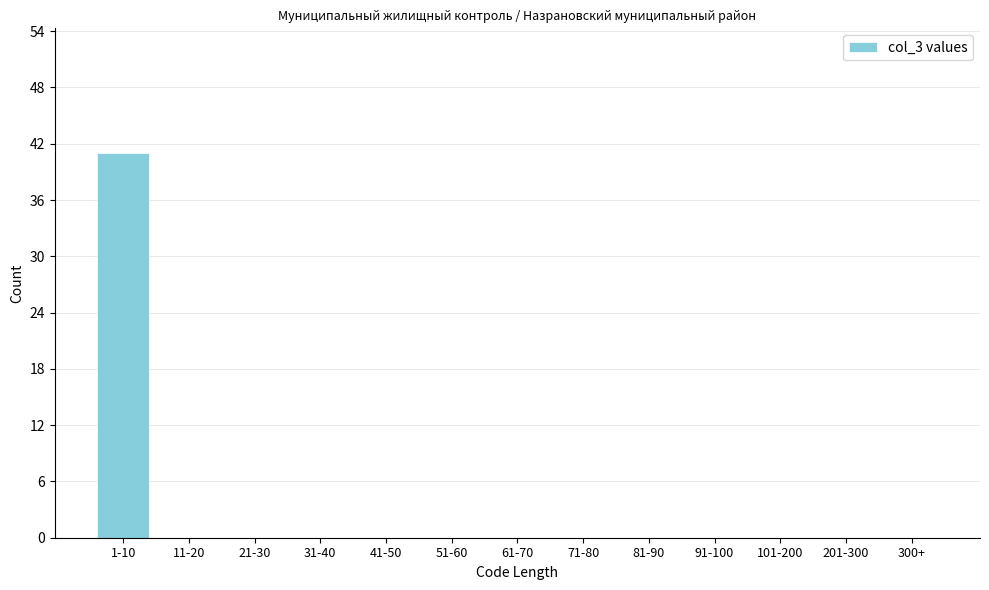

Reading left to right, transcribe all the data shown in this chart.

1-10=41	11-20=0	21-30=0	31-40=0	41-50=0	51-60=0	61-70=0	71-80=0	81-90=0	91-100=0	101-200=0	201-300=0	300+=0